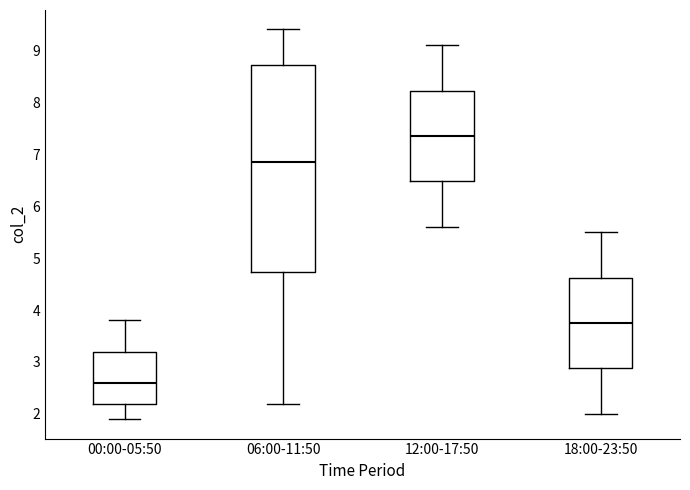

Which box is the tallest, from its lower edge to its upper edge?

06:00-11:50